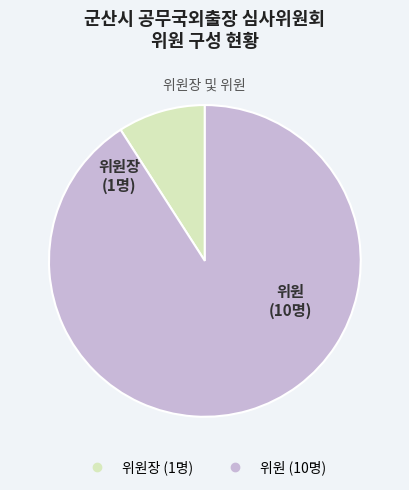

Is there a majority slice in this chart?

Yes